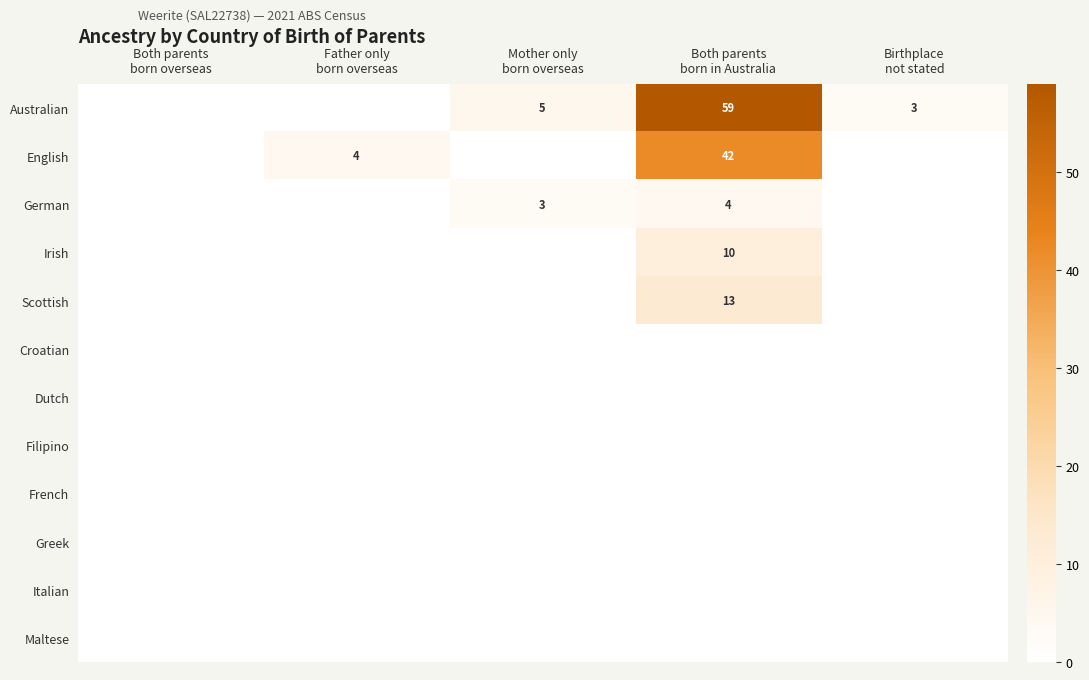

List the series in order of their peak value, lowest first.

Croatian, Dutch, Filipino, French, Greek, Italian, Maltese, German, Irish, Scottish, English, Australian